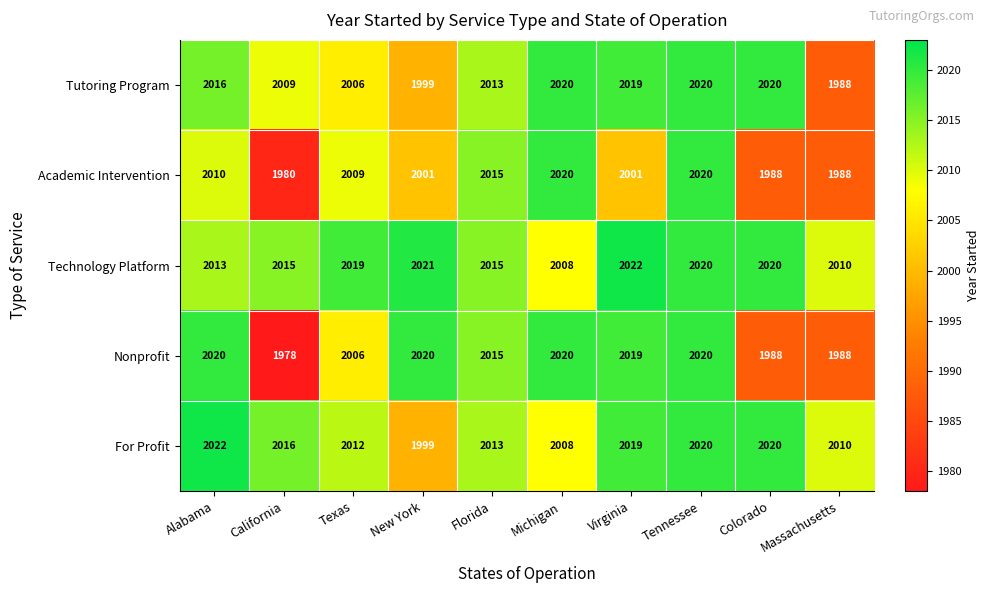

Which series has the largest total across all categories?

Technology Platform